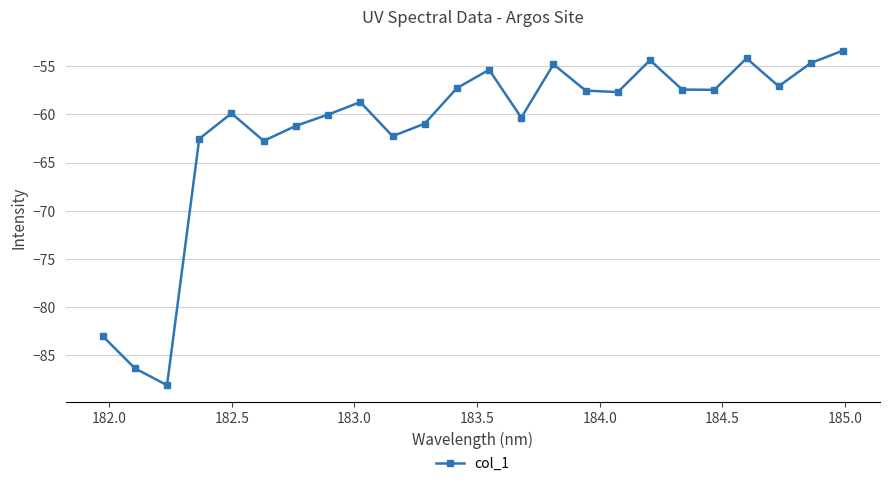

How many lines are shown in the chart?

1